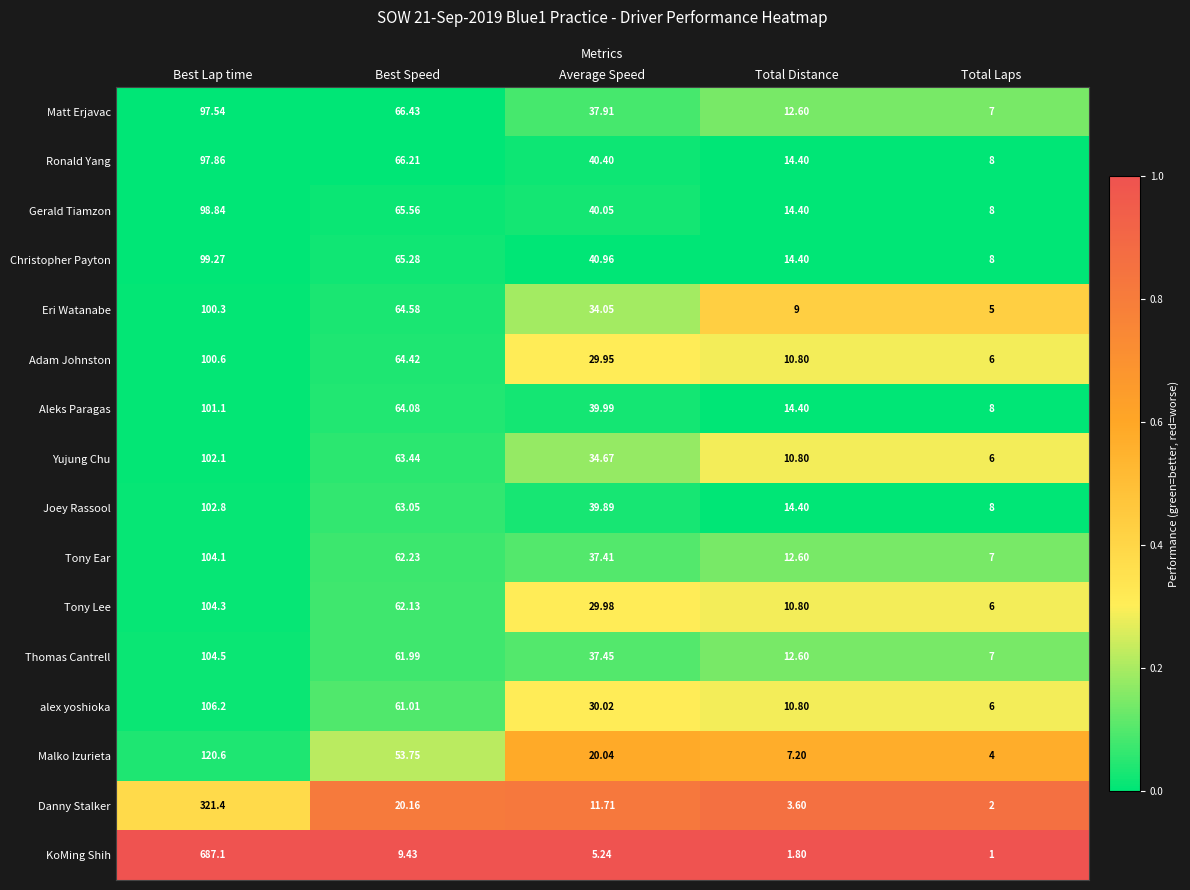

Is the value of Eri Watanabe at Best Speed greater than the value of Matt Erjavac at Total Laps?

Yes